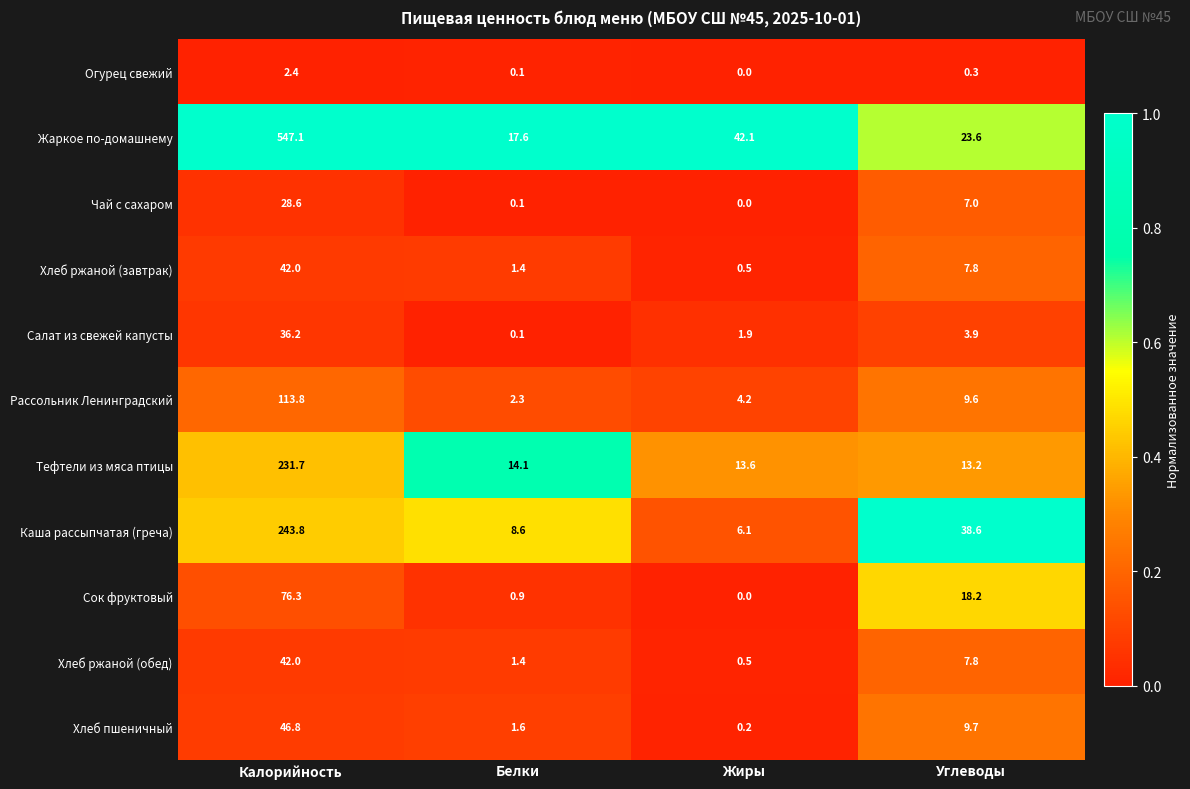

What is the difference between the maximum and minimum values in the Сок фруктовый series?

76.3